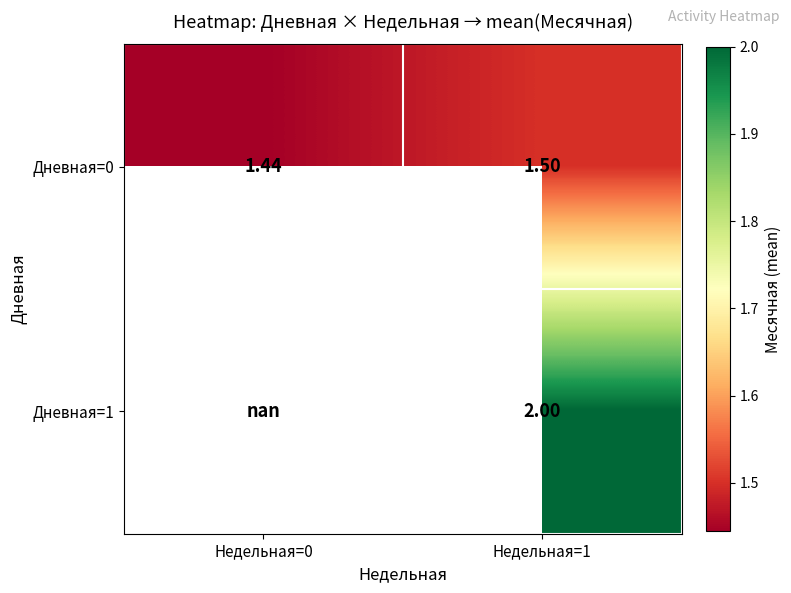

Is it true that Дневная=0 equals 2.5 at Недельная=1?

False